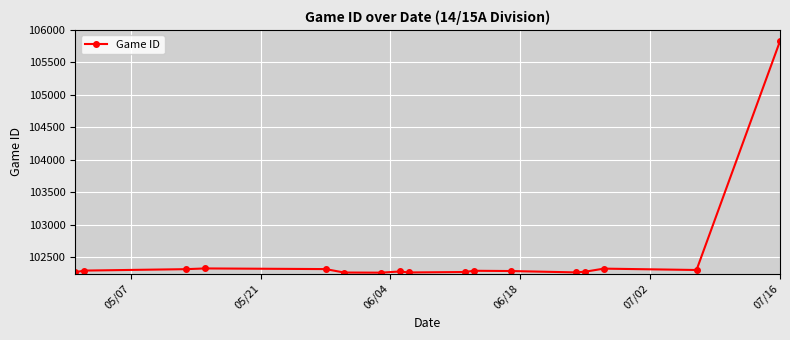

What is the average value?

102500